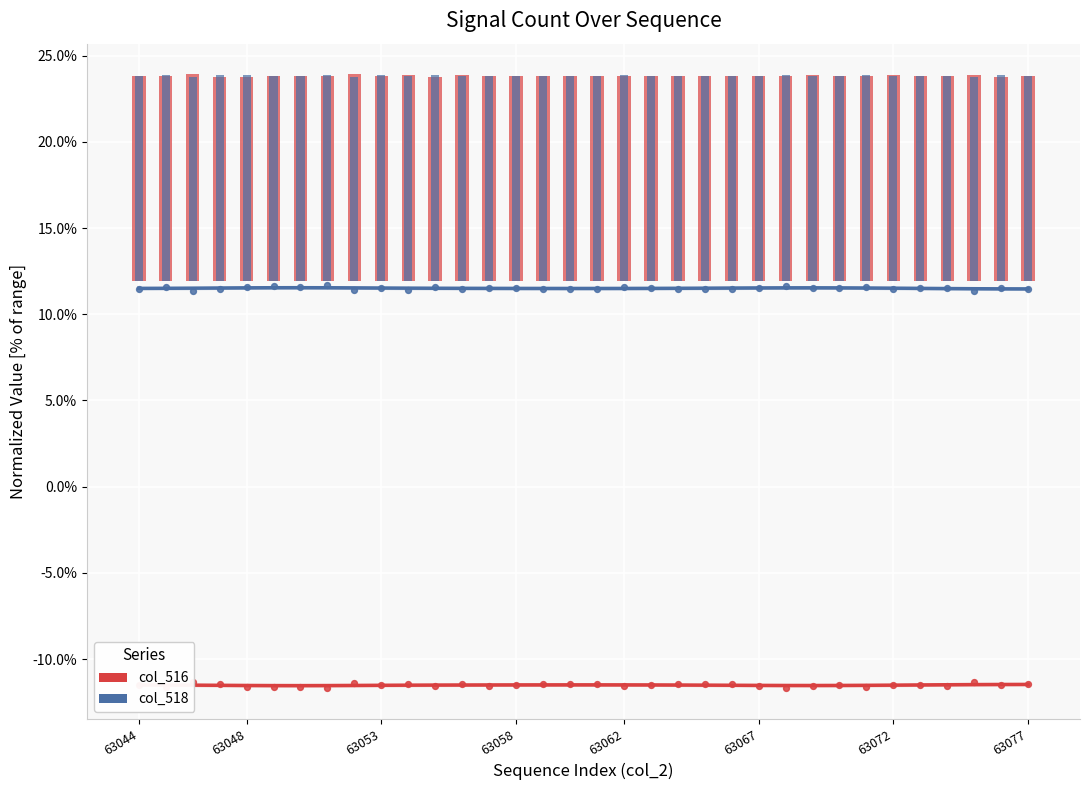

Is the value of Series col_518 at 23 greater than the value of Series col_516 at 8?

Yes